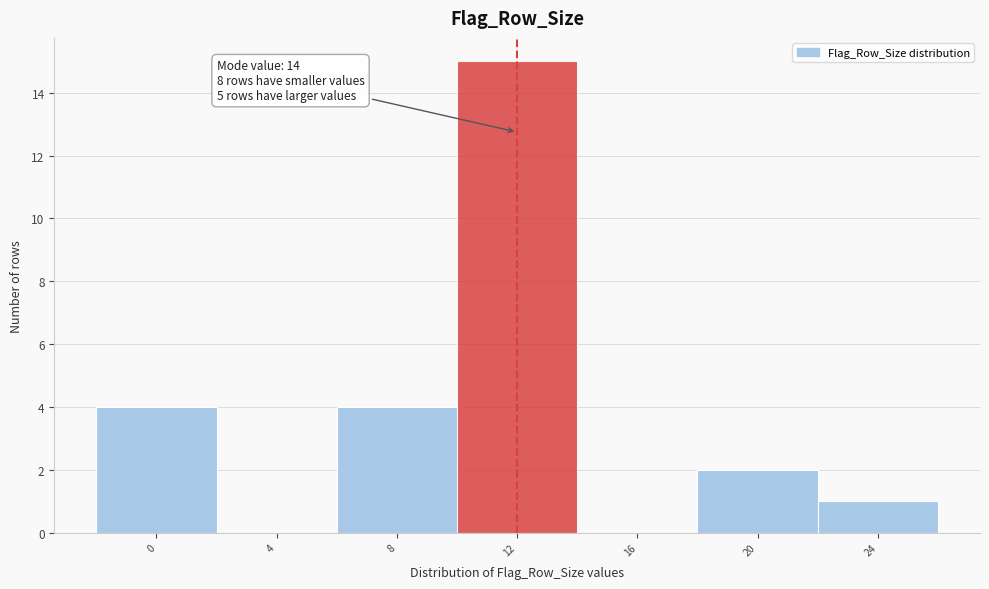

Reading left to right, what are all the values shown in this chart?

0=4	4=0	8=4	12=15	16=0	20=2	24=1